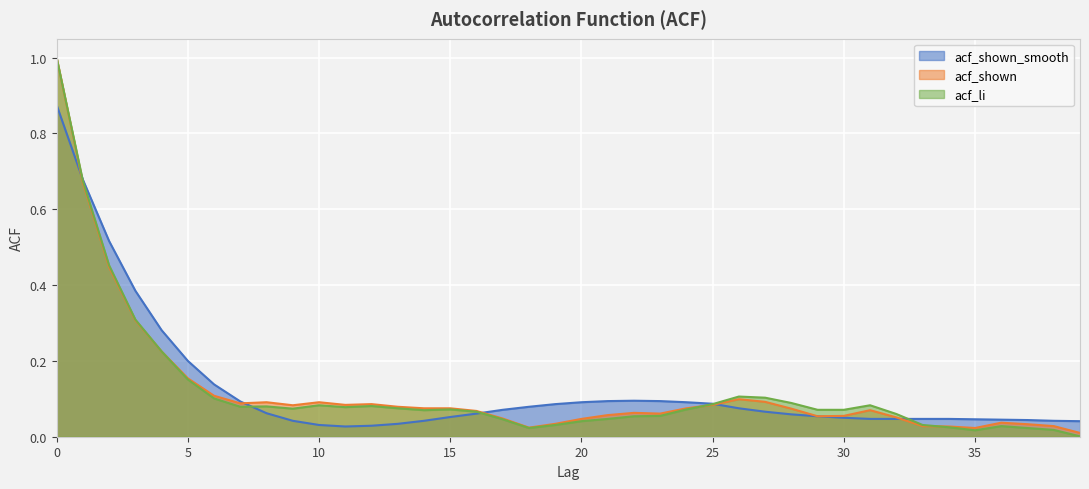

Rank the categories by value from highest to lowest.

0, 1, 2, 3, 4, 5, 6, 22, 21, 23, 7, 20, 24, 25, 19, 18, 26, 17, 27, 8, 16, 28, 29, 15, 30, 31, 32, 33, 34, 35, 36, 37, 9, 14, 38, 39, 13, 10, 12, 11